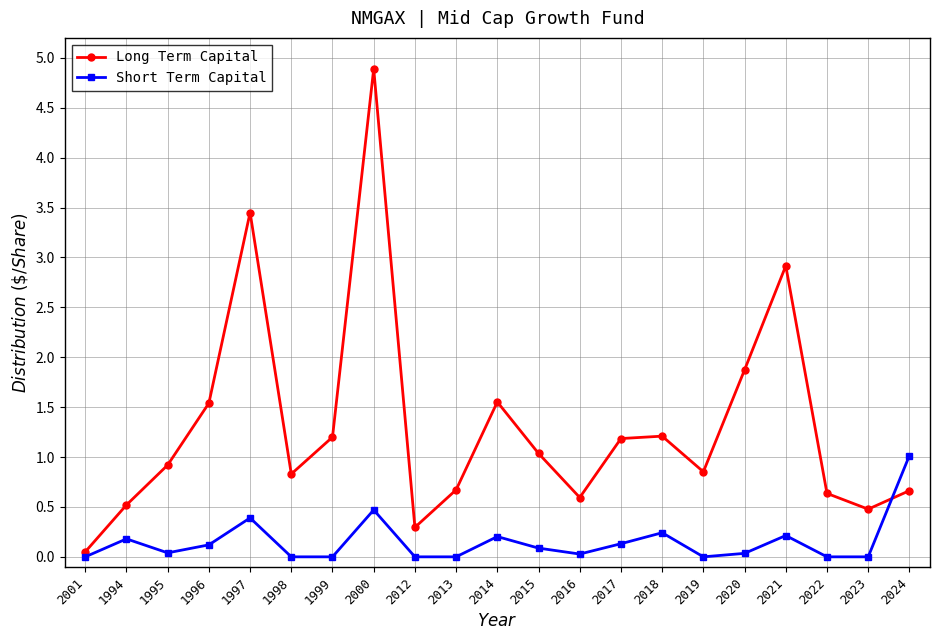

What is the maximum value shown in the chart?

4.9